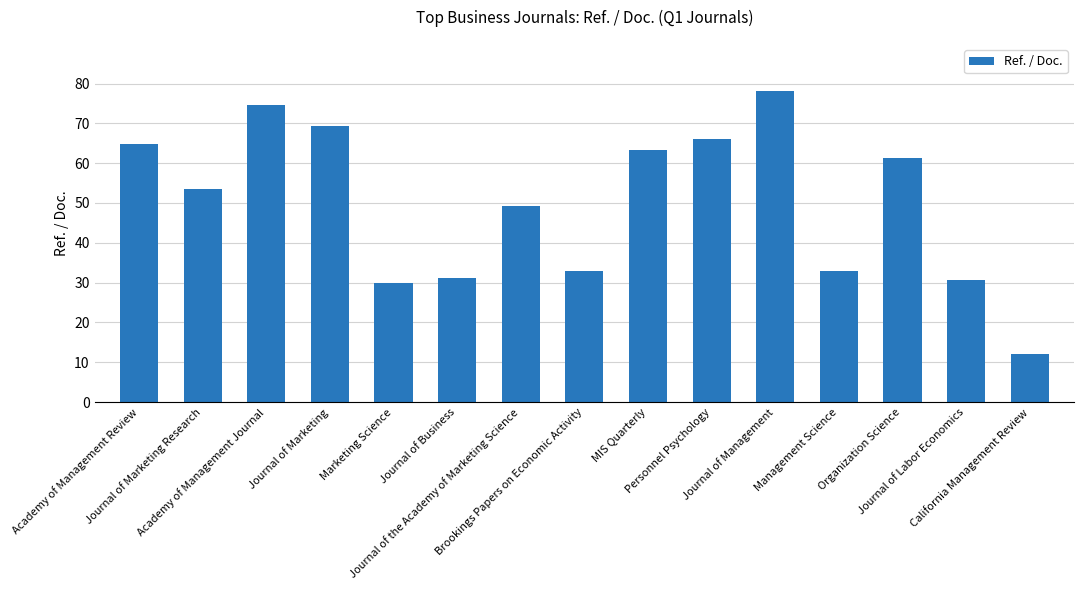

True or false: the data shows 64.9 at Academy of Management Review.

True